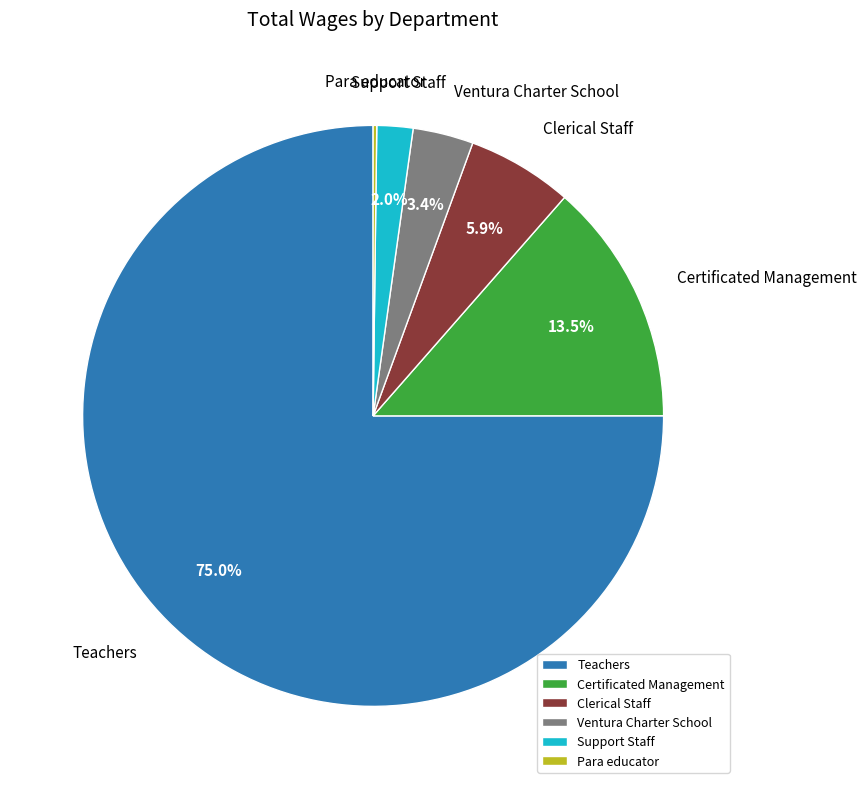

True or false: Clerical Staff accounts for 6% of the total.

True